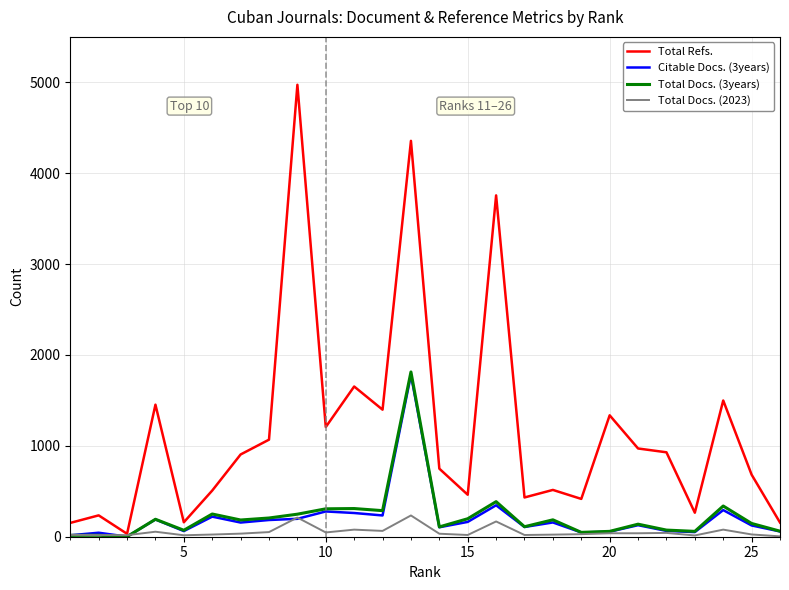

How many values in the Total Docs. (2023) series are below 34?

13